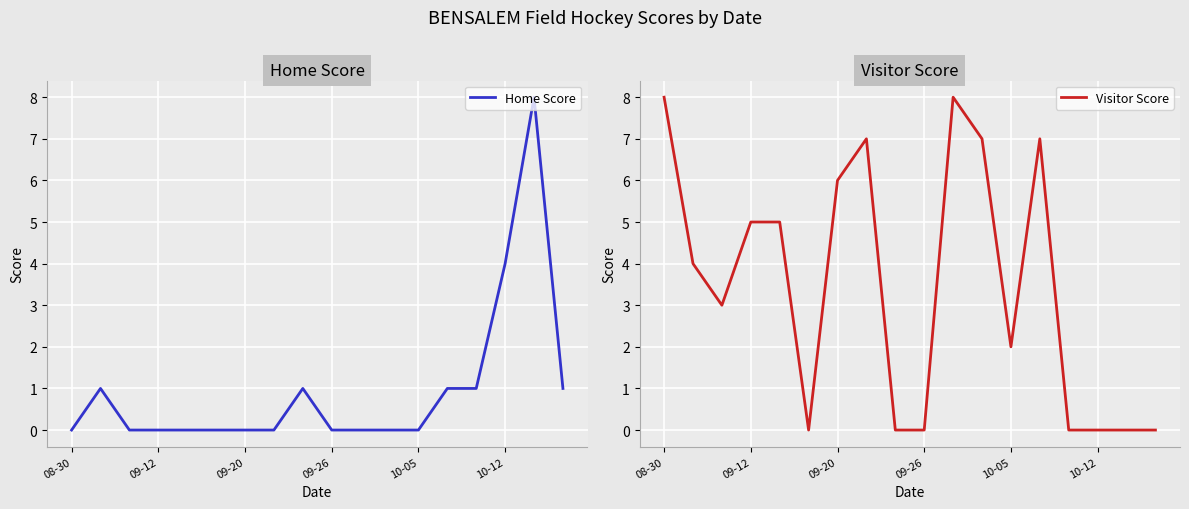

What is the label of the 18th point from the right?

08-30